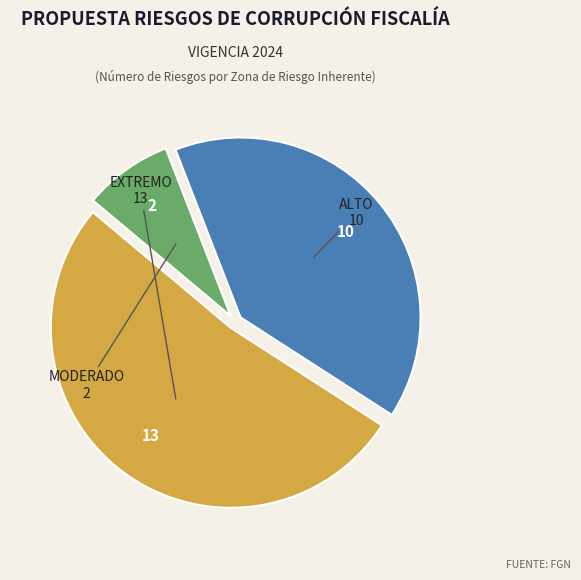

Count the number of slices in the pie.

3